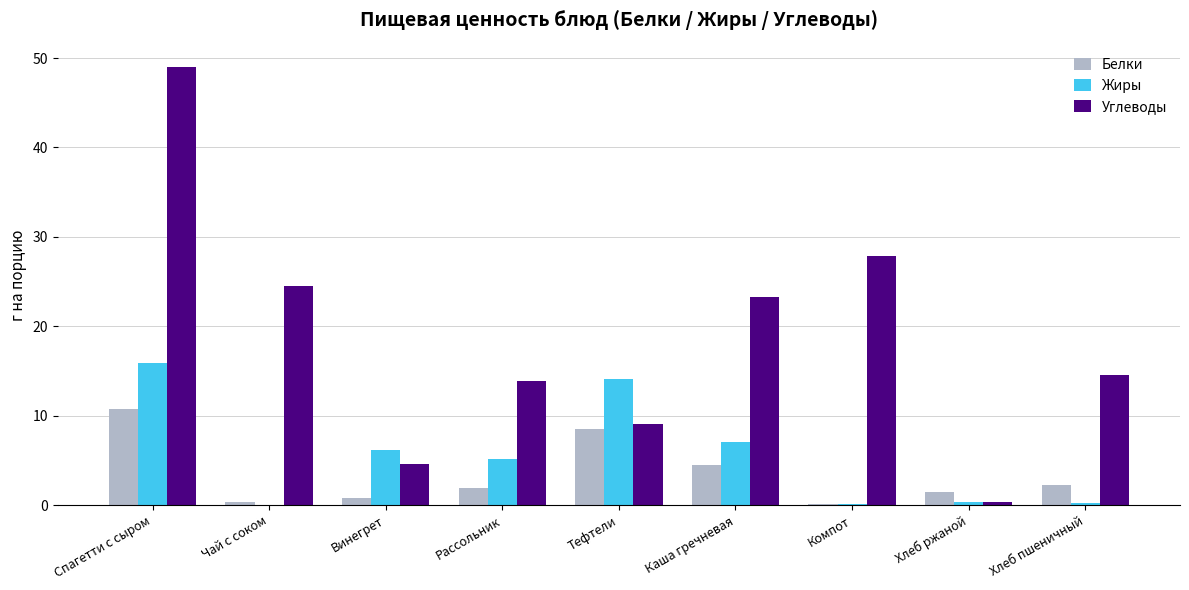

Which category has the highest value across all series?

Спагетти с сыром